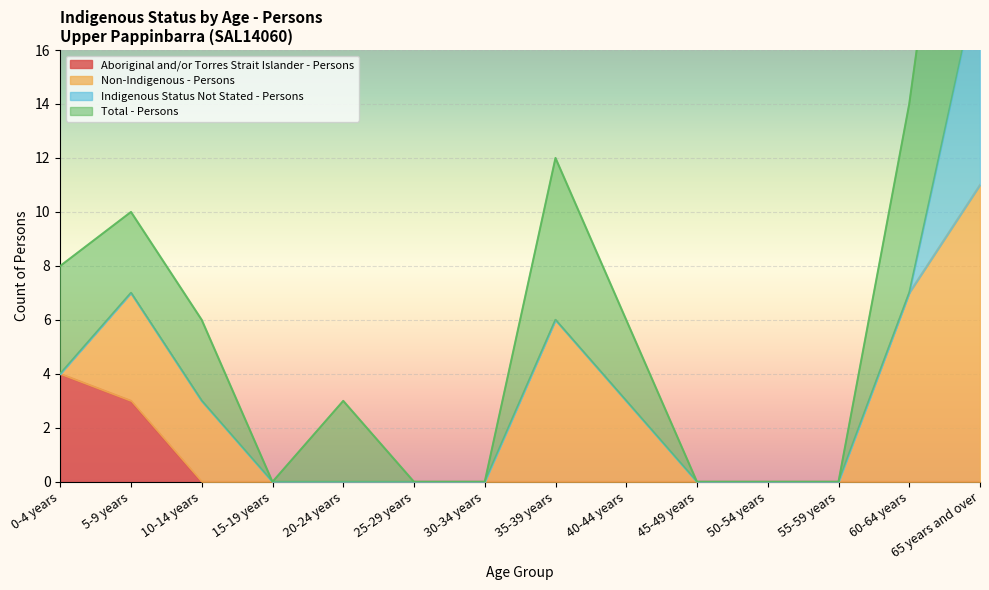

How many values in Aboriginal and/or Torres Strait Islander - Persons are above zero?

2